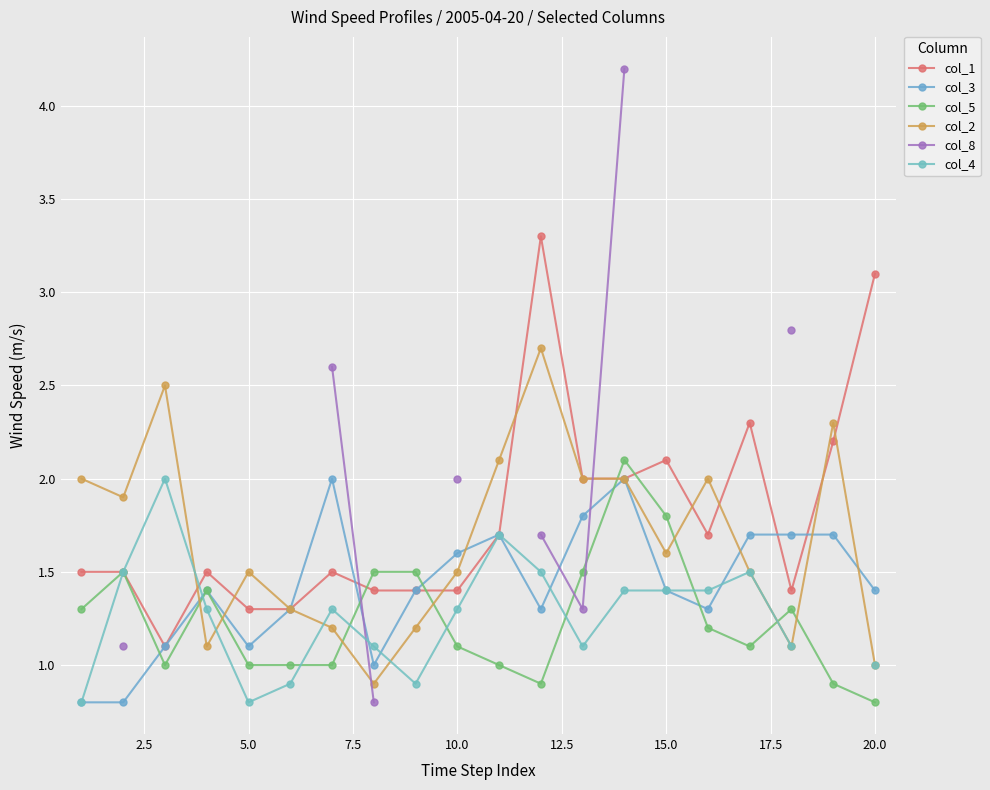

Is it true that col_2 equals 1.5 at 10.0?

True